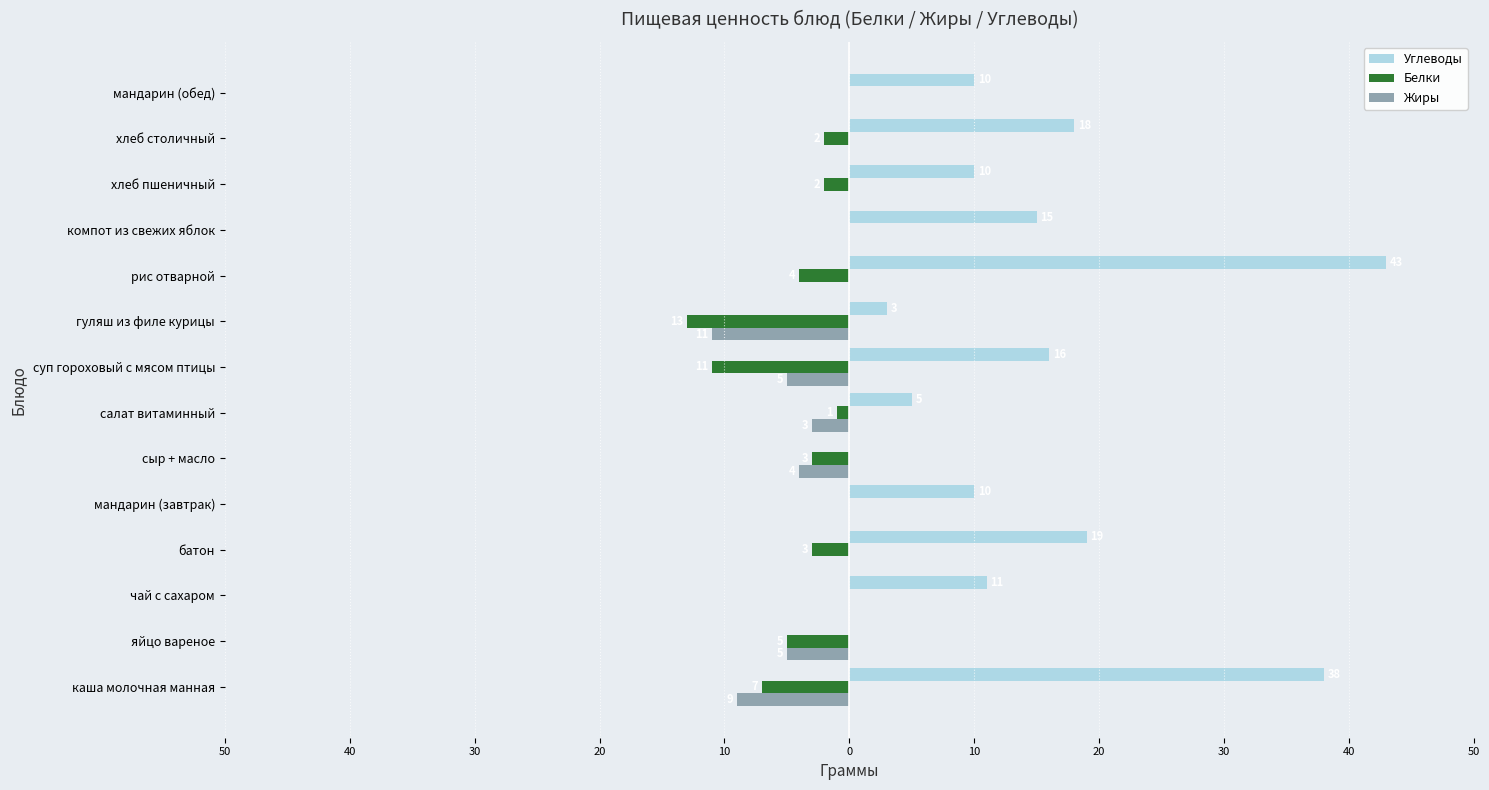

What are all the series names shown in the legend?

Углеводы, Белки, Жиры